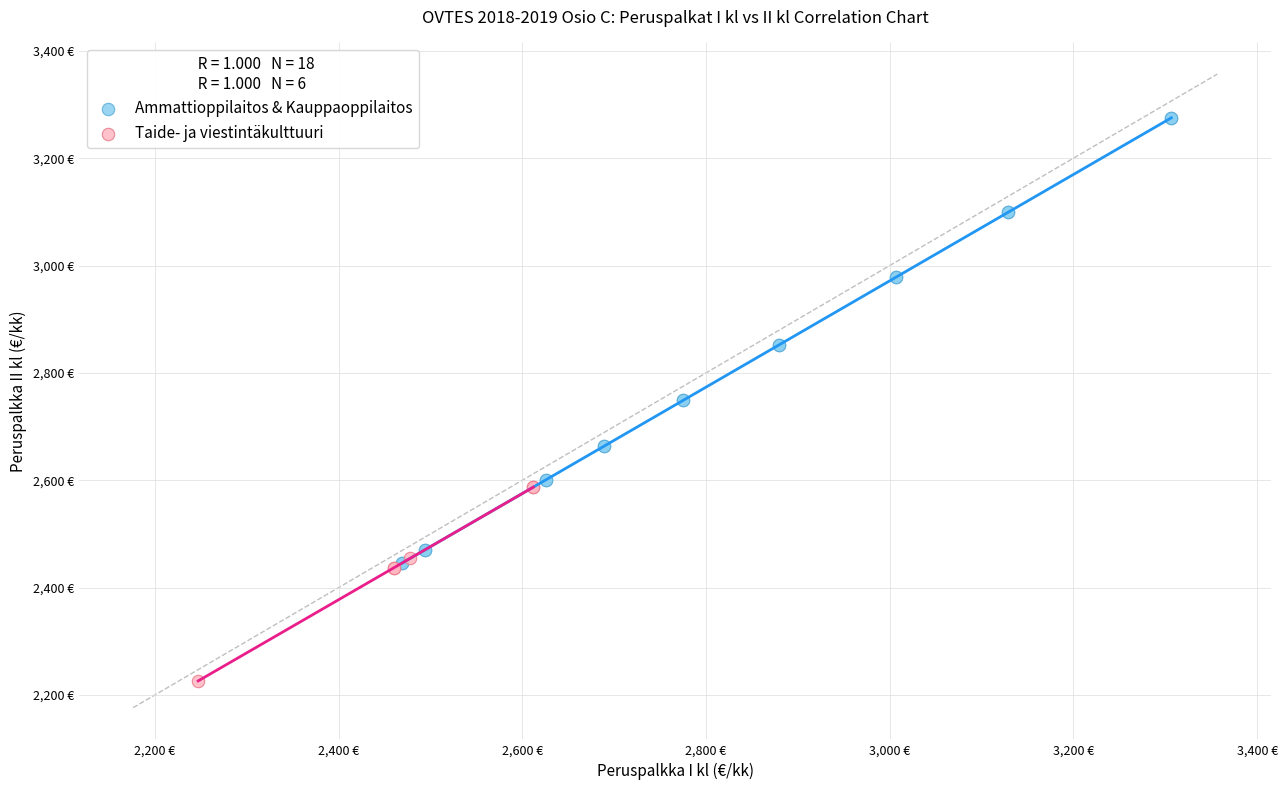

Which series reaches the maximum Y coordinate?

Ammattioppilaitos & Kauppaoppilaitos